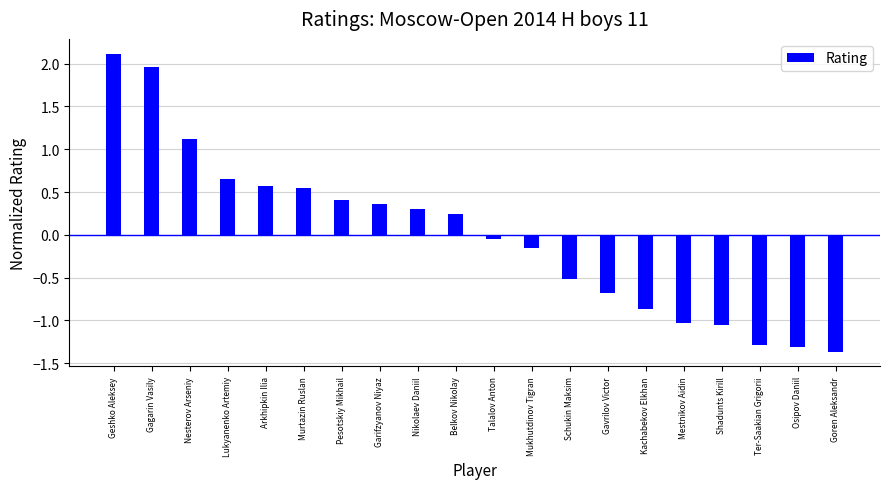

What is the label of the 15th bar from the right?

Murtazin Ruslan